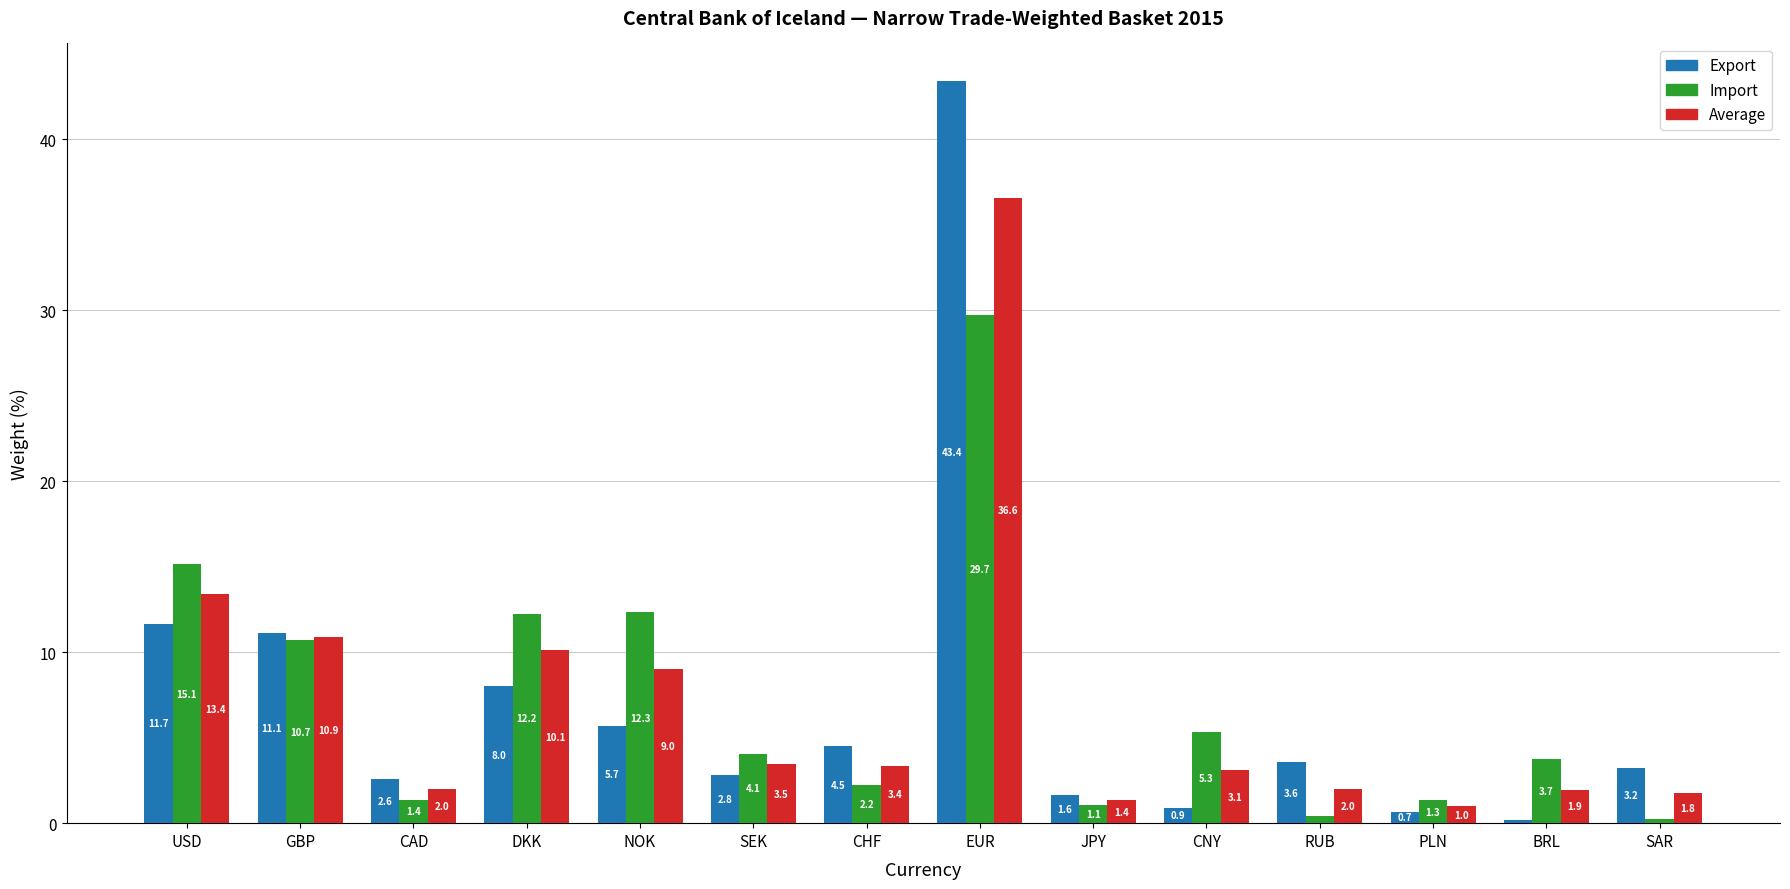

What is the minimum value for Average?

1.0